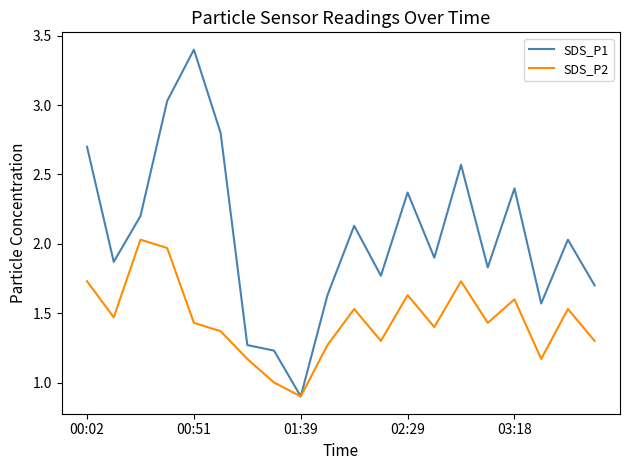

How many values in the SDS_P1 series exceed 2?

10